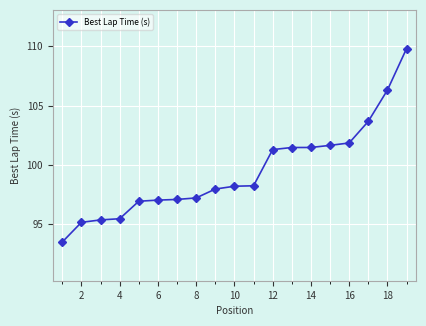

Count the number of data series in this chart.

1